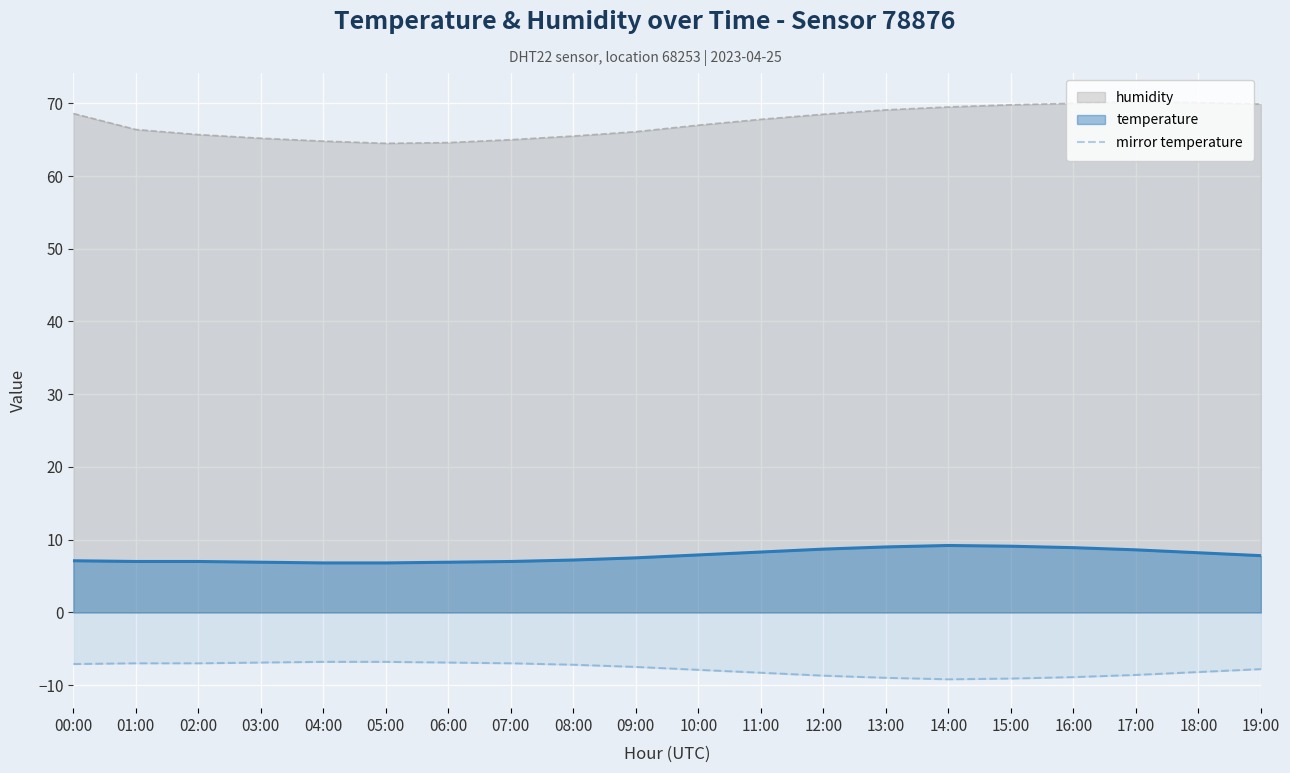

What is the difference between the maximum and minimum values?

2.4